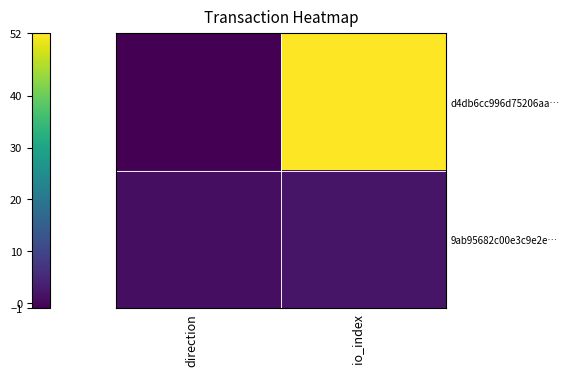

Reading left to right, what are all the values shown in this chart?

d4db6cc996d75206aa…: direction=-1	io_index=52
9ab95682c00e3c9e2e…: direction=1	io_index=2